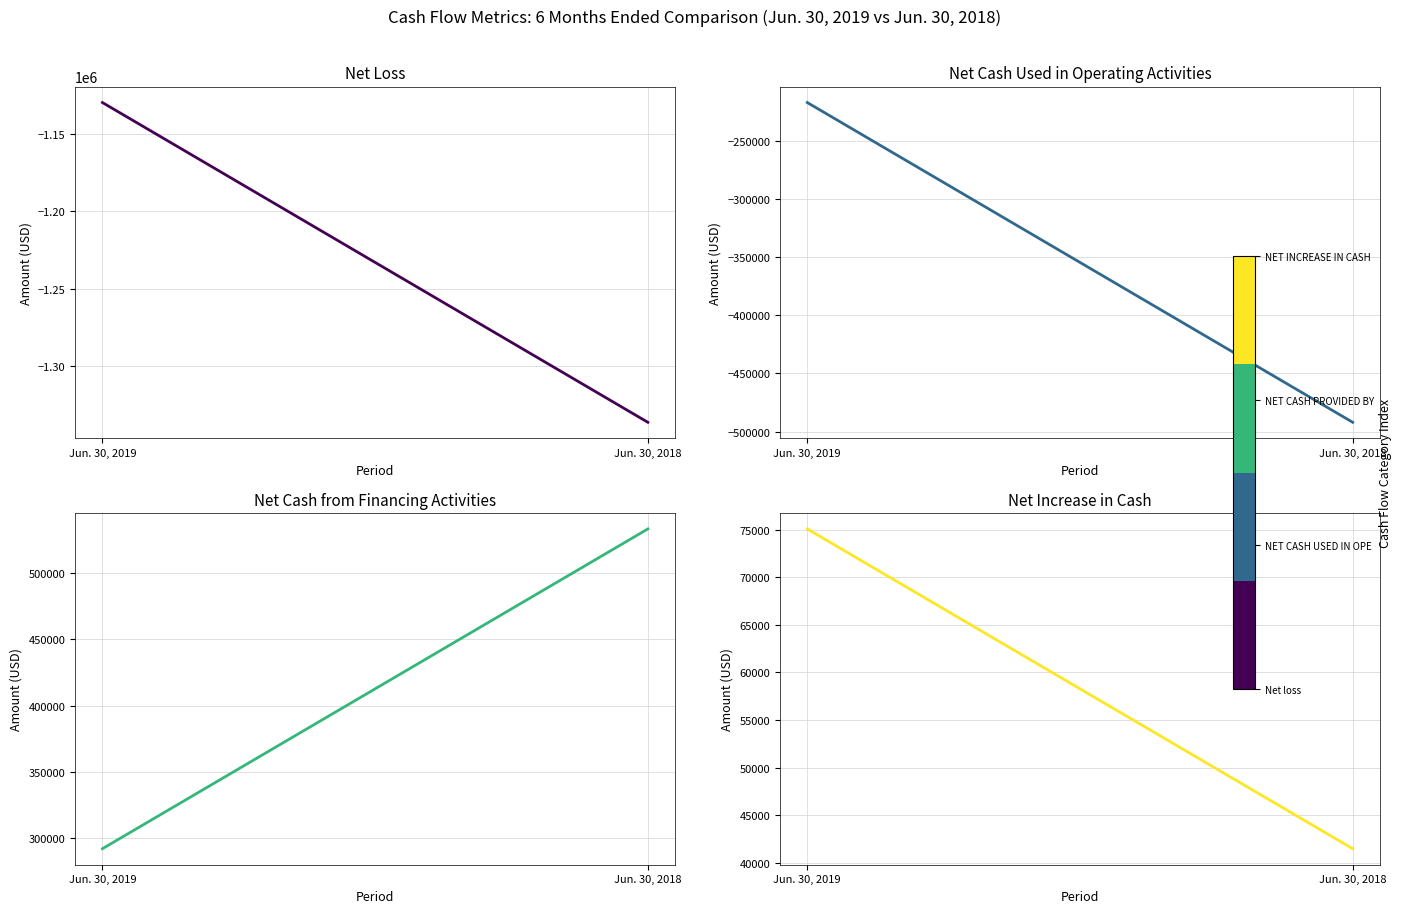

List the series in order of their overall mean, highest first.

NET CASH PROVIDED BY FINANCING ACTIVITIES, NET INCREASE IN CASH, NET CASH USED IN OPERATING ACTIVITIES, Net loss